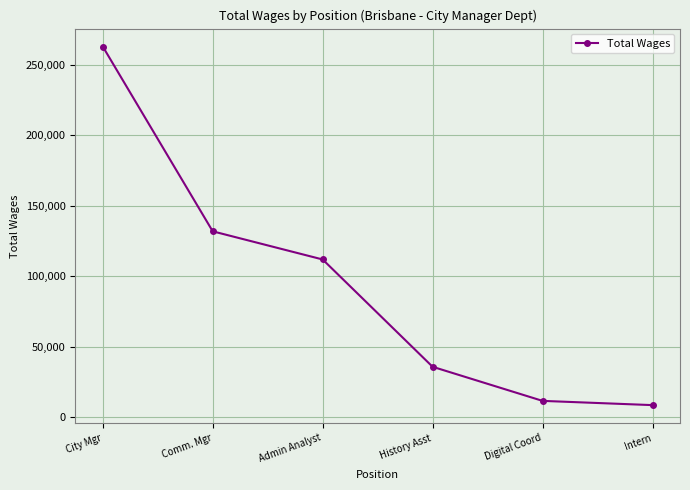

What is the greatest value displayed?

262923